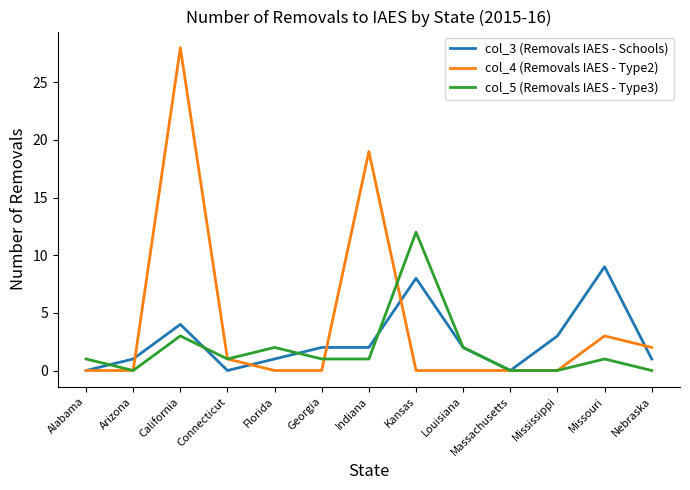

What is the highest value of the col_4 (Removals IAES - Type2) series?

28